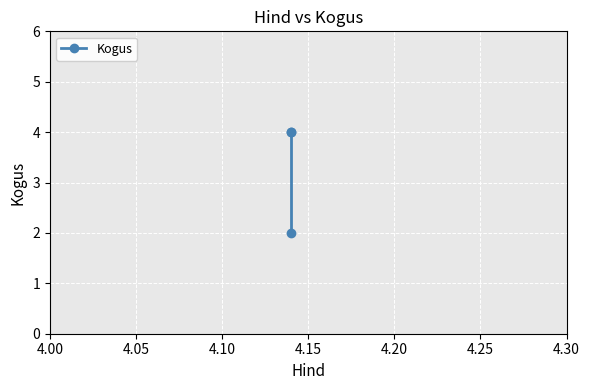

Is this an area chart (filled region under the line)?

No